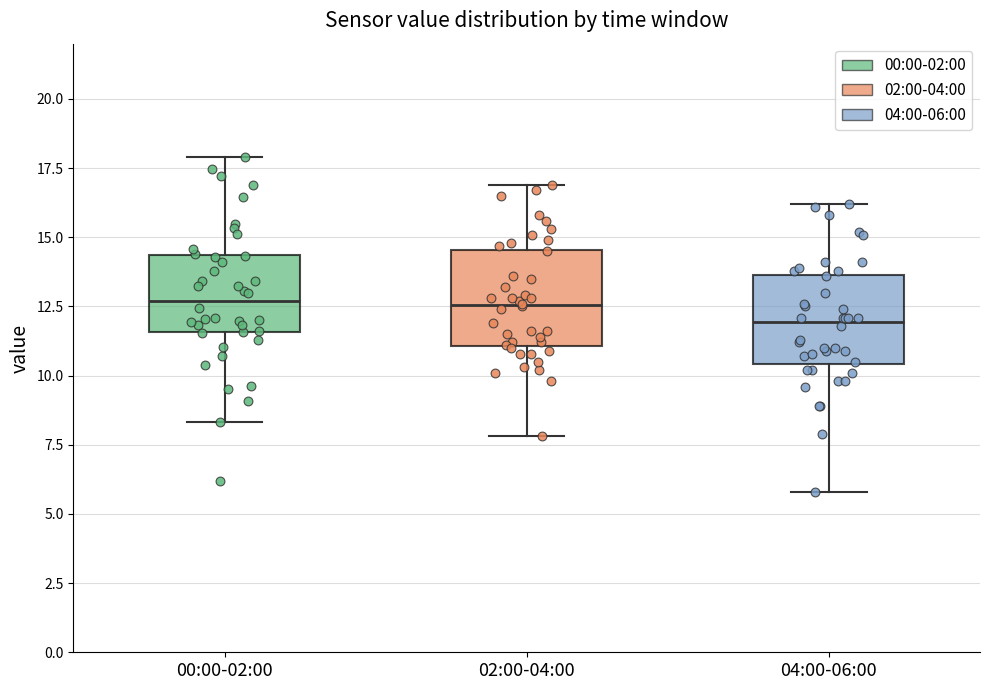

Reading left to right, transcribe this box plot: for each box, give where its median line is, the range the box spans, and where its two whiskers end, as read against the y-axis. The values are not printed on the chart, so give them approximately, as read against the axis.

00:00-02:00: median 12.5, box 11.5 to 14.5, whiskers 8.5 to 18.0
02:00-04:00: median 12.5, box 11.0 to 14.5, whiskers 8.0 to 17.0
04:00-06:00: median 12.0, box 10.5 to 13.5, whiskers 6.0 to 16.0